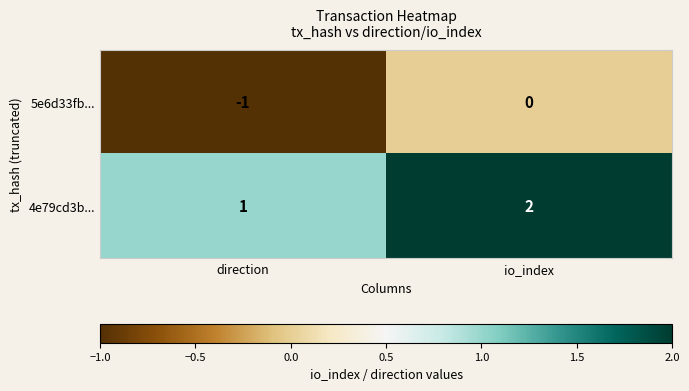

List the series in order of their peak value, lowest first.

5e6d33fb..., 4e79cd3b...